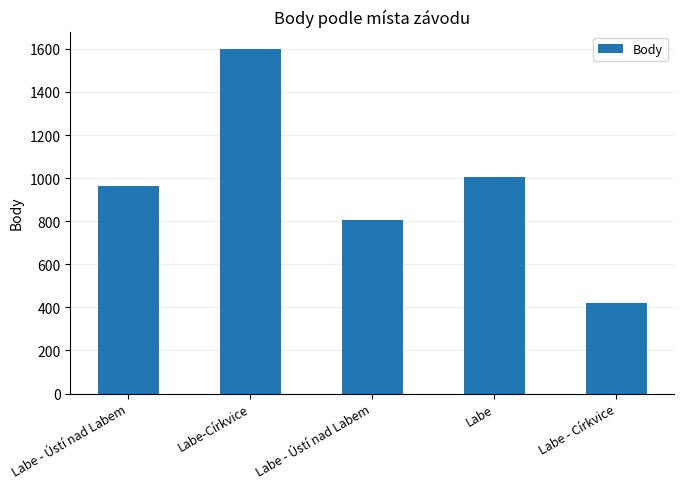

The value at Labe - Církvice is 253. True or false?

False